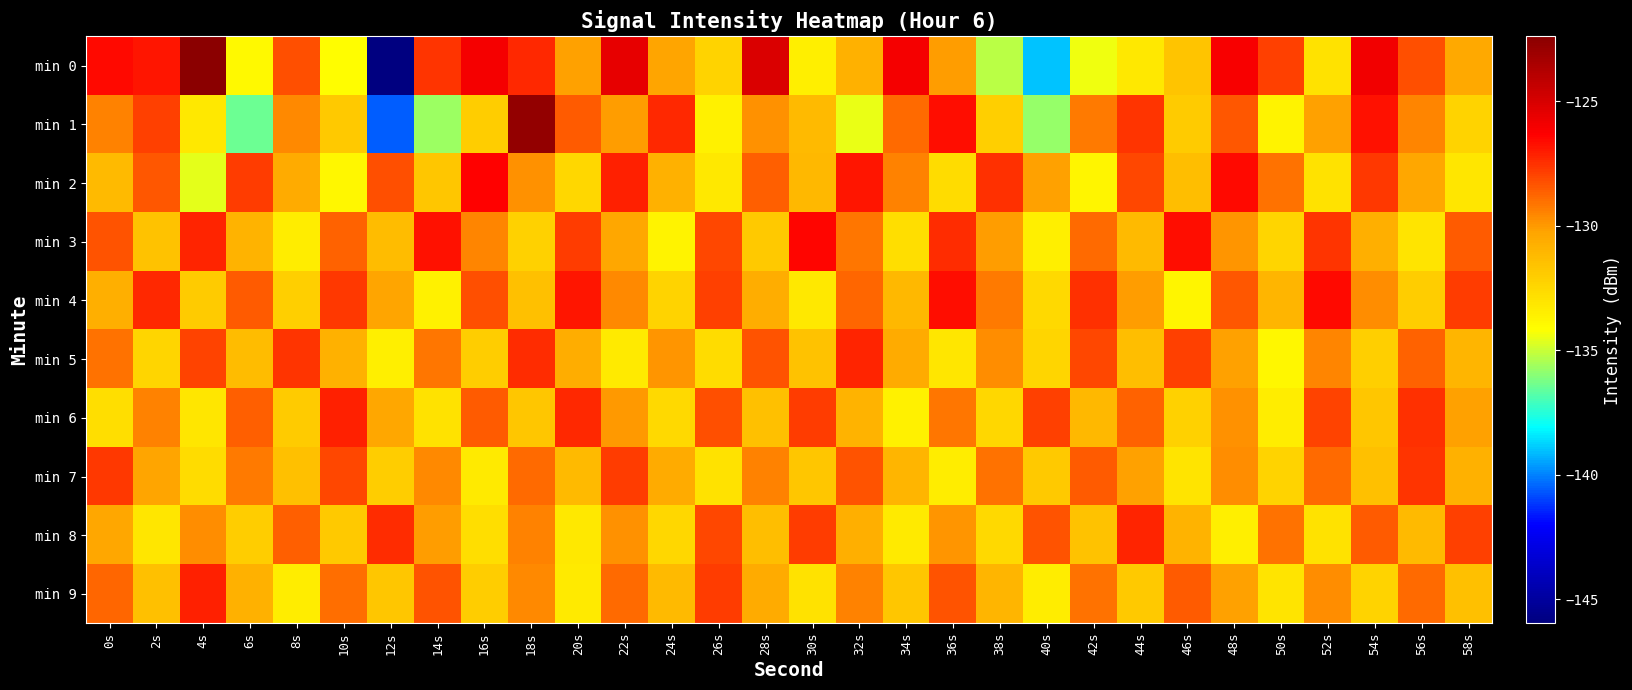

Reading left to right, what are all the values shown in this chart?

min 0: 0s=-126.6	2s=-126.8	4s=-122.4	6s=-133.9	8s=-128.2	10s=-134.1	12s=-146.0	14s=-127.6	16s=-126.0	18s=-127.3	20s=-130.2	22s=-125.6	24s=-130.3	26s=-132.3	28s=-125.1	30s=-133.5	32s=-130.9	34s=-126.0	36s=-130.1	38s=-135.3	40s=-139.1	42s=-134.4	44s=-133.2	46s=-131.6	48s=-126.1	50s=-127.9	52s=-132.9	54s=-125.9	56s=-128.2	58s=-130.5
min 1: 0s=-129.5	2s=-127.9	4s=-133.3	6s=-136.4	8s=-129.6	10s=-131.8	12s=-140.6	14s=-135.7	16s=-132.0	18s=-122.7	20s=-128.5	22s=-130.1	24s=-127.3	26s=-133.6	28s=-129.8	30s=-131.2	32s=-134.5	34s=-128.9	36s=-126.7	38s=-132.1	40s=-135.8	42s=-129.3	44s=-127.6	46s=-131.9	48s=-128.4	50s=-133.7	52s=-130.2	54s=-126.8	56s=-129.5	58s=-132.3
min 2: 0s=-131.2	2s=-128.4	4s=-134.6	6s=-127.8	8s=-130.5	10s=-133.9	12s=-128.2	14s=-131.7	16s=-126.4	18s=-129.8	20s=-132.5	22s=-127.1	24s=-130.8	26s=-133.2	28s=-128.6	30s=-131.1	32s=-126.9	34s=-129.4	36s=-132.7	38s=-127.5	40s=-130.2	42s=-133.8	44s=-128.1	46s=-131.4	48s=-126.6	50s=-129.1	52s=-132.9	54s=-127.7	56s=-130.4	58s=-133.1
min 3: 0s=-128.3	2s=-131.6	4s=-127.2	6s=-130.9	8s=-133.4	10s=-128.7	12s=-131.3	14s=-126.8	16s=-129.5	18s=-132.2	20s=-127.8	22s=-130.4	24s=-133.7	26s=-128.1	28s=-131.8	30s=-126.5	32s=-129.2	34s=-132.8	36s=-127.4	38s=-130.1	40s=-133.5	42s=-128.9	44s=-131.2	46s=-126.7	48s=-129.9	50s=-132.4	52s=-127.6	54s=-130.7	56s=-133.0	58s=-128.5
min 4: 0s=-130.7	2s=-127.3	4s=-131.9	6s=-128.5	8s=-132.1	10s=-127.7	12s=-130.3	14s=-133.6	16s=-128.2	18s=-131.5	20s=-126.9	22s=-129.6	24s=-132.3	26s=-127.9	28s=-130.6	30s=-133.2	32s=-128.8	34s=-131.1	36s=-126.7	38s=-129.3	40s=-132.6	42s=-127.5	44s=-130.1	46s=-133.8	48s=-128.4	50s=-131.0	52s=-126.6	54s=-129.7	56s=-132.0	58s=-127.8
min 5: 0s=-129.1	2s=-132.4	4s=-128.0	6s=-131.3	8s=-127.6	10s=-130.8	12s=-133.5	14s=-129.2	16s=-132.0	18s=-127.4	20s=-130.6	22s=-133.3	24s=-129.9	26s=-132.7	28s=-128.3	30s=-131.6	32s=-127.2	34s=-130.5	36s=-133.1	38s=-129.7	40s=-132.4	42s=-128.1	44s=-131.4	46s=-127.9	48s=-130.2	50s=-133.9	52s=-129.5	54s=-132.1	56s=-128.7	58s=-131.0
min 6: 0s=-132.8	2s=-129.4	4s=-133.1	6s=-128.6	8s=-131.9	10s=-127.1	12s=-130.4	14s=-132.9	16s=-128.5	18s=-131.7	20s=-127.3	22s=-130.0	24s=-132.6	26s=-128.2	28s=-131.5	30s=-127.8	32s=-130.9	34s=-133.6	36s=-129.2	38s=-132.5	40s=-127.9	42s=-131.1	44s=-128.7	46s=-132.2	48s=-129.8	50s=-133.4	52s=-128.0	54s=-131.7	56s=-127.5	58s=-130.2
min 7: 0s=-127.7	2s=-130.3	4s=-132.7	6s=-129.3	8s=-131.5	10s=-128.1	12s=-132.0	14s=-129.6	16s=-133.3	18s=-128.9	20s=-131.2	22s=-127.8	24s=-130.5	26s=-132.9	28s=-129.4	30s=-131.7	32s=-128.3	34s=-131.0	36s=-133.4	38s=-129.1	40s=-131.8	42s=-128.5	44s=-130.2	46s=-133.0	48s=-129.7	50s=-132.3	52s=-128.9	54s=-131.5	56s=-127.6	58s=-130.8
min 8: 0s=-130.4	2s=-133.1	4s=-129.7	6s=-132.0	8s=-128.6	10s=-131.8	12s=-127.4	14s=-130.1	16s=-132.8	18s=-129.4	20s=-133.2	22s=-129.8	24s=-132.5	26s=-128.1	28s=-131.4	30s=-127.8	32s=-130.7	34s=-133.3	36s=-129.9	38s=-132.6	40s=-128.3	42s=-131.6	44s=-127.2	46s=-130.9	48s=-133.5	50s=-129.1	52s=-132.9	54s=-128.5	56s=-131.2	58s=-127.9
min 9: 0s=-128.8	2s=-131.5	4s=-127.1	6s=-130.8	8s=-133.4	10s=-129.0	12s=-131.7	14s=-128.3	16s=-132.0	18s=-129.6	20s=-133.3	22s=-128.9	24s=-131.2	26s=-127.8	28s=-130.5	30s=-132.9	32s=-129.4	34s=-131.7	36s=-128.3	38s=-131.0	40s=-133.4	42s=-129.1	44s=-131.8	46s=-128.5	48s=-130.2	50s=-133.0	52s=-129.7	54s=-132.3	56s=-128.9	58s=-131.5